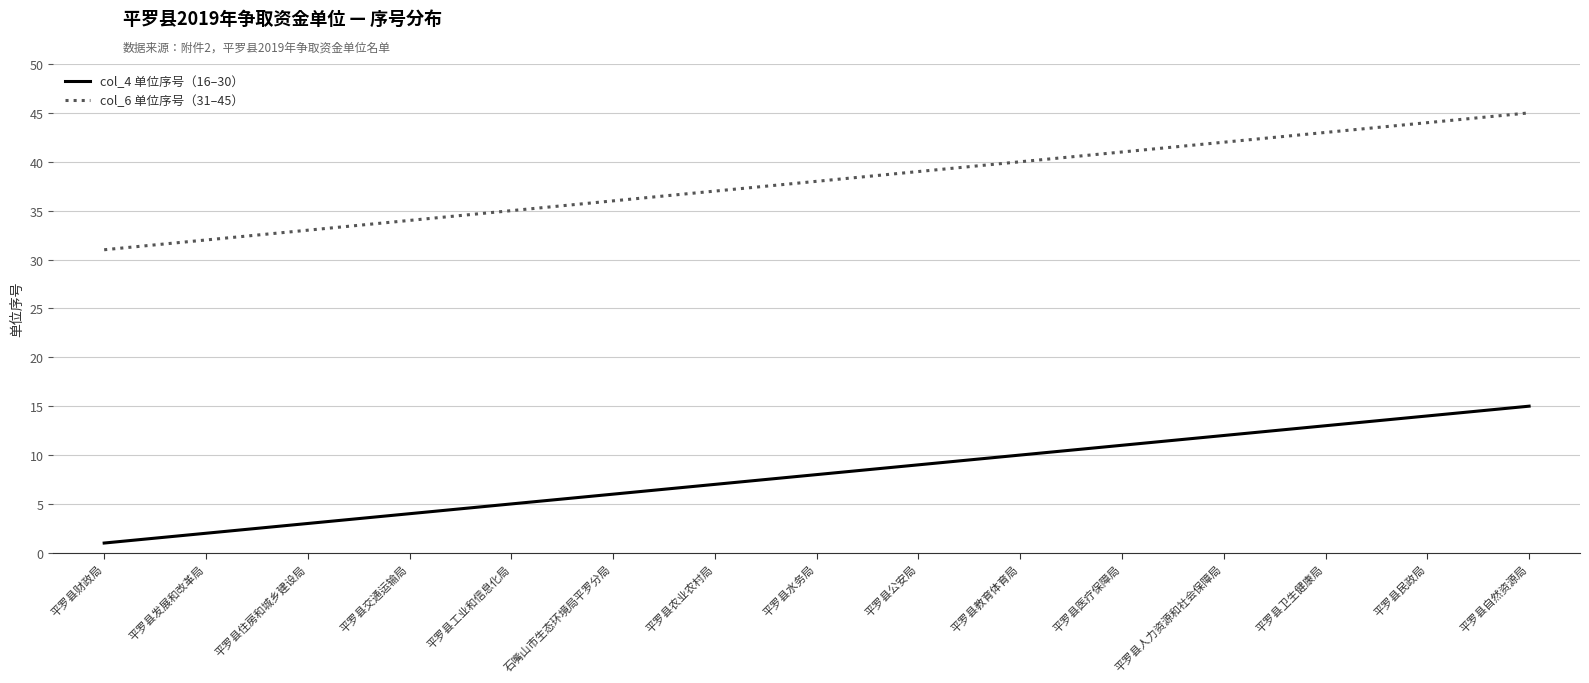

What is the spread (max minus min) of values at 平罗县民政局?

30